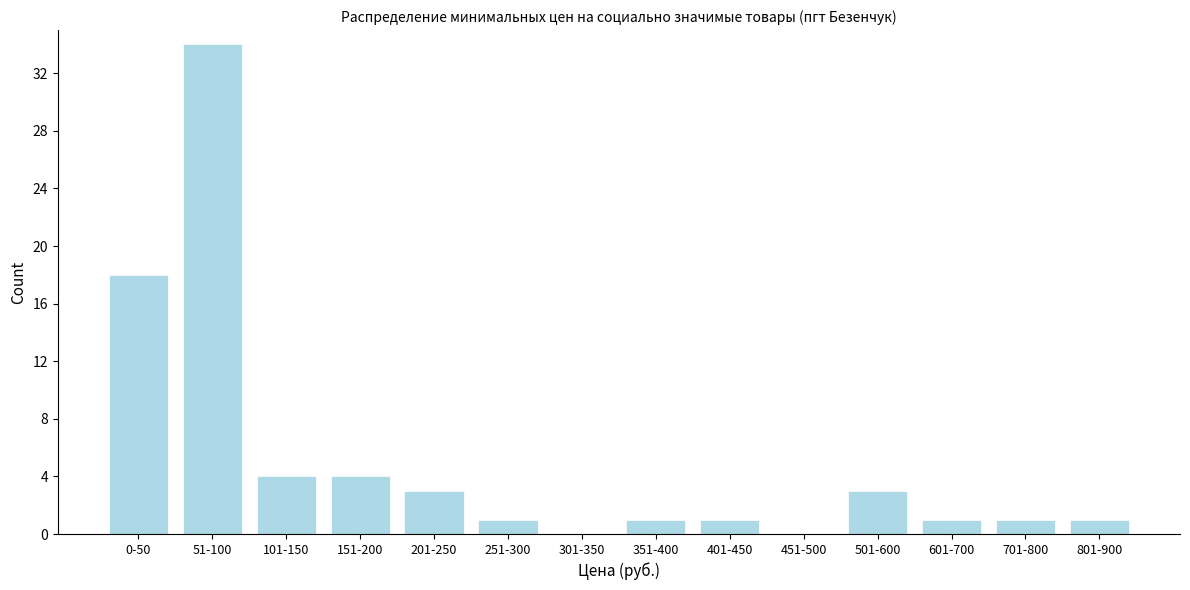

Reading left to right, what are all the values shown in this chart?

0-50=18	51-100=34	101-150=4	151-200=4	201-250=3	251-300=1	301-350=0	351-400=1	401-450=1	451-500=0	501-600=3	601-700=1	701-800=1	801-900=1